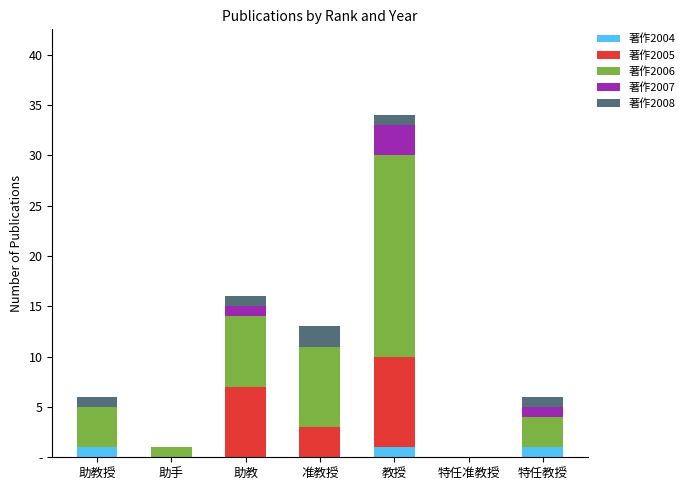

Rank the categories by 著作2005 value from highest to lowest.

教授, 助教, 准教授, 助教授, 助手, 特任准教授, 特任教授